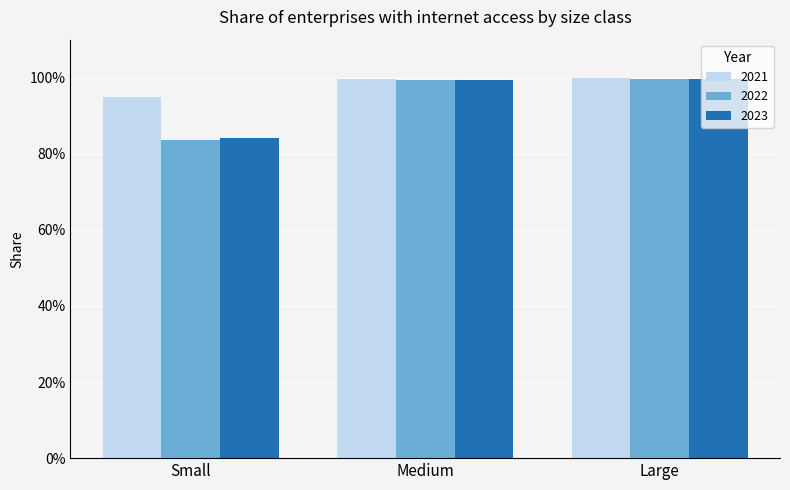

Is it true that 2022 equals 0.3 at Large?

False